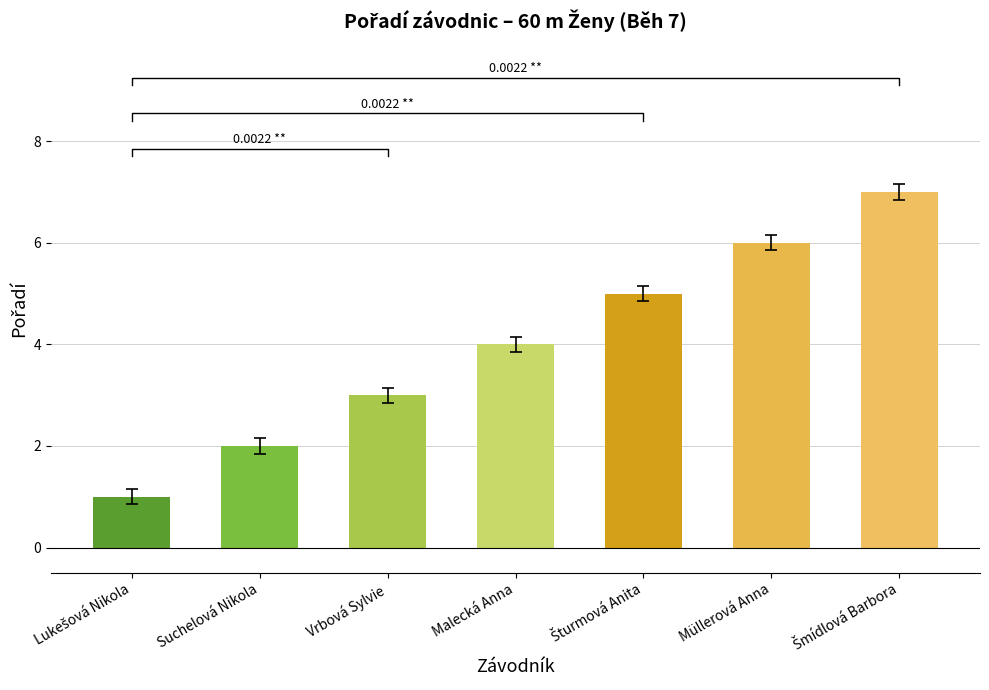

List the labels in order of value, smallest first.

Lukešová Nikola, Suchelová Nikola, Vrbová Sylvie, Malecká Anna, Šturmová Anita, Müllerová Anna, Šmídlová Barbora